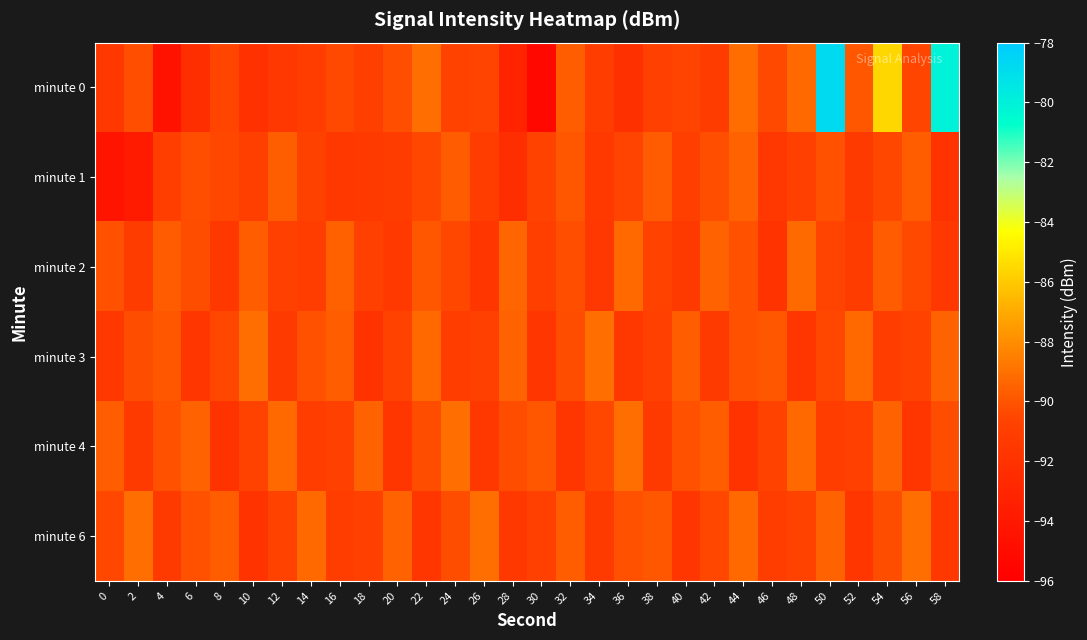

Count the number of categories in the chart.

30